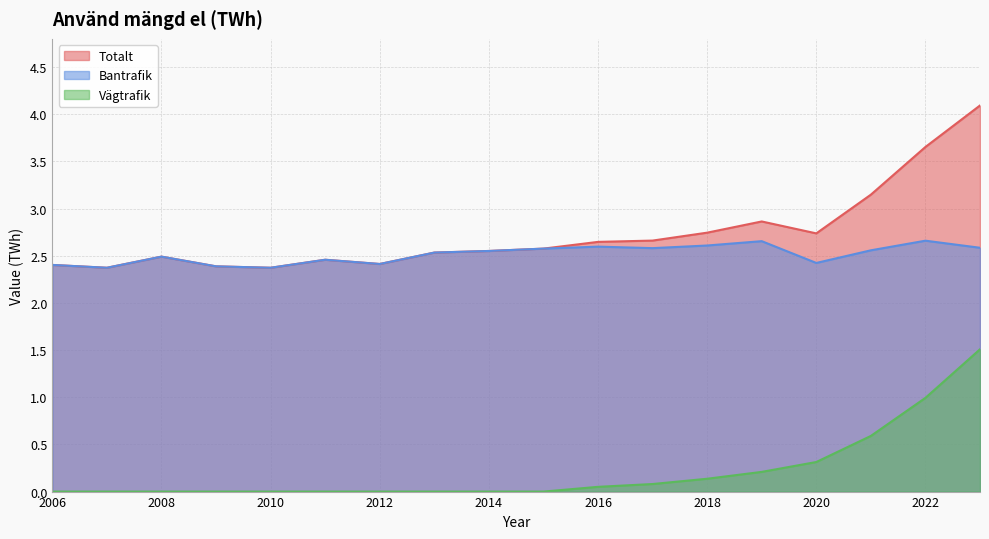

True or false: Totalt and Vägtrafik intersect in this chart.

False